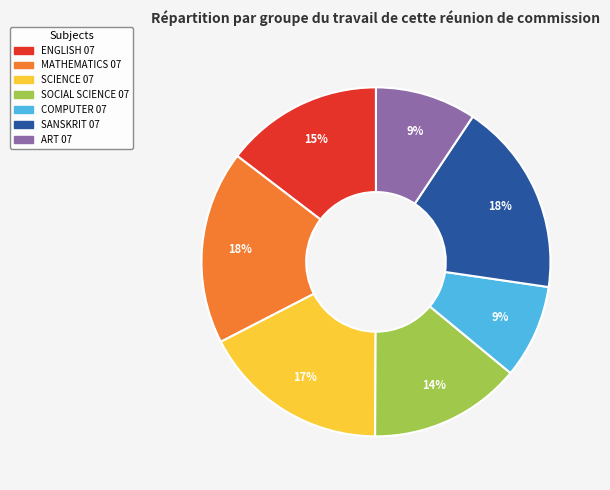

Does ENGLISH 07 represent more than half of the total?

No